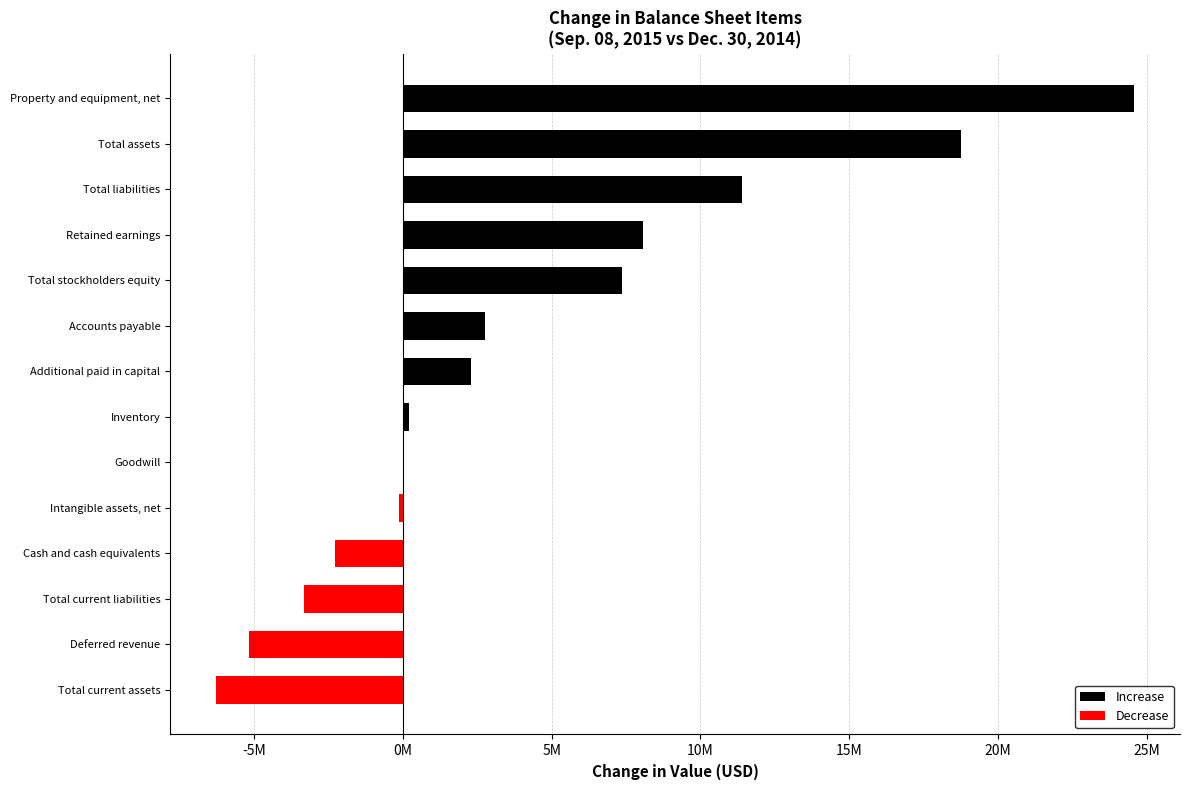

Which category has the highest value across all series?

Property and equipment, net